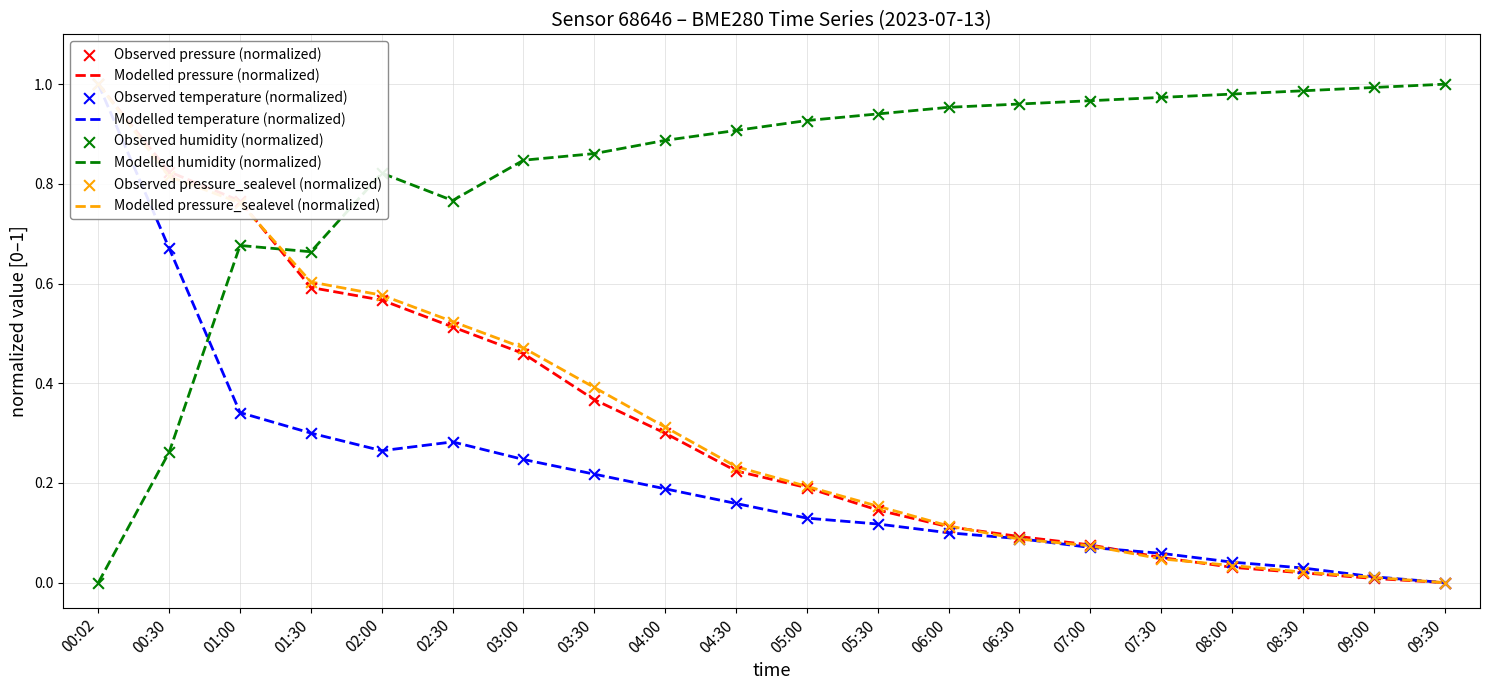

Is the value of humidity at 05:00 greater than the value of pressure at 04:30?

Yes